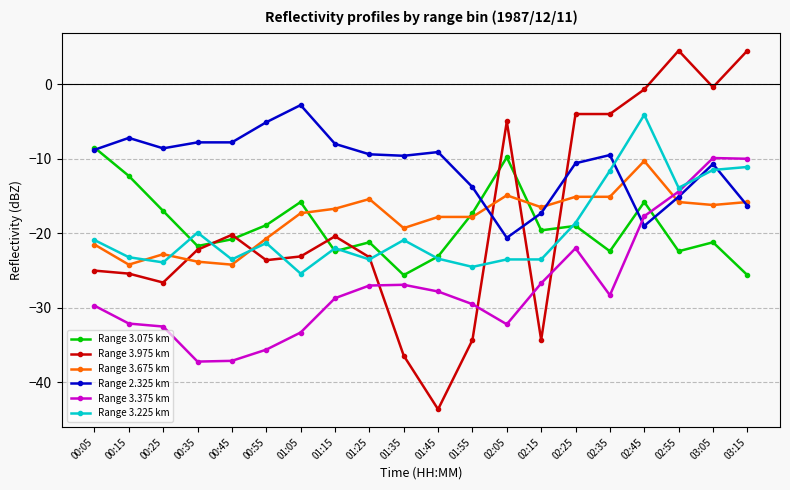

At which category does Range 3.675 km reach its first local valley?

00:15